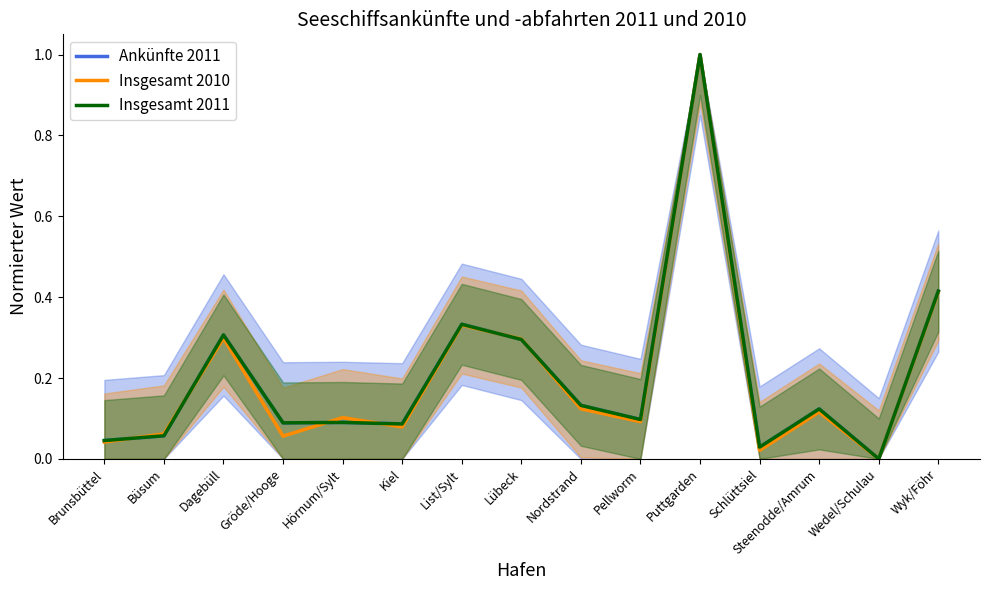

At which category is the sum across all series the highest?

Puttgarden